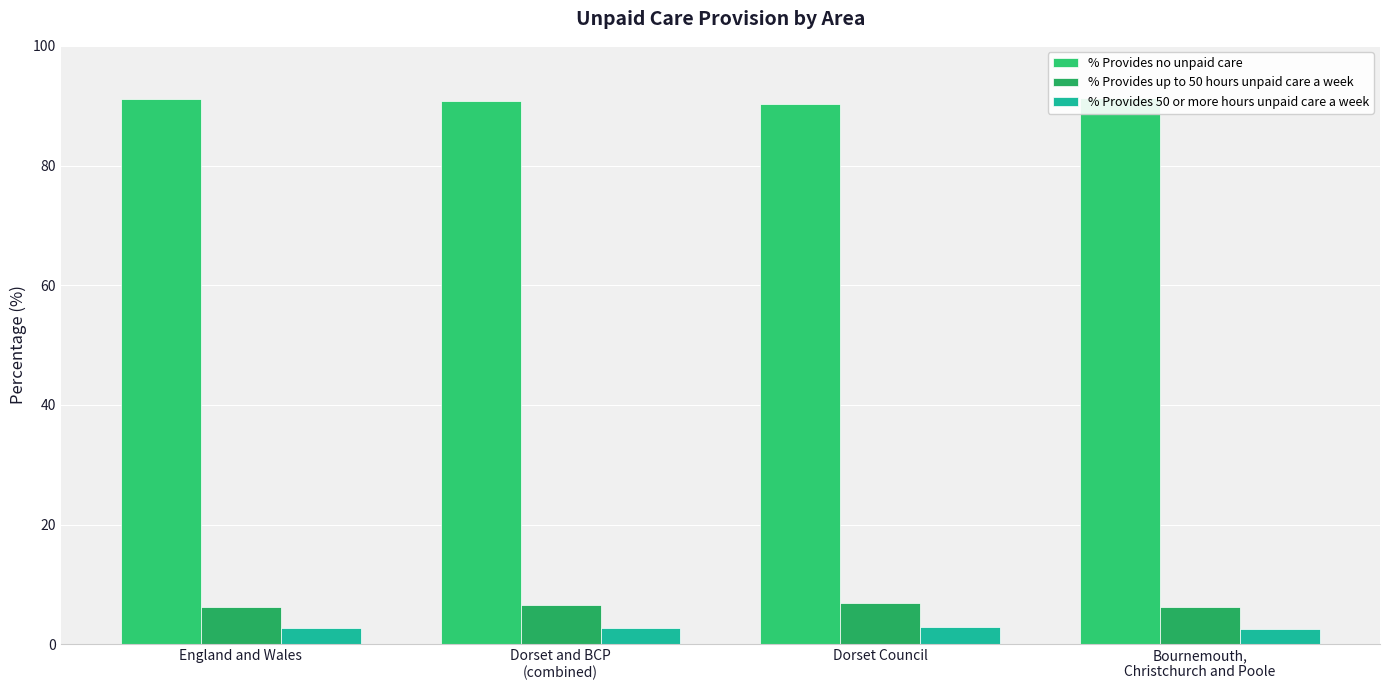

At which label does % Provides 50 or more hours unpaid care a week reach its minimum?

Bournemouth,
Christchurch and Poole